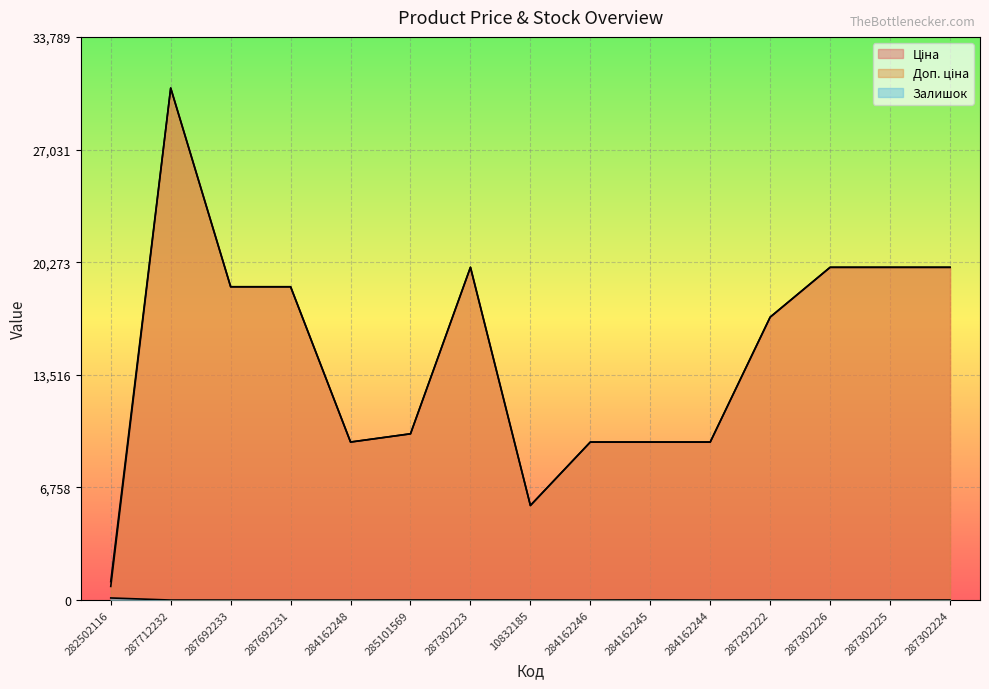

List the series in order of their peak value, lowest first.

Залишок, Ціна, Доп. ціна